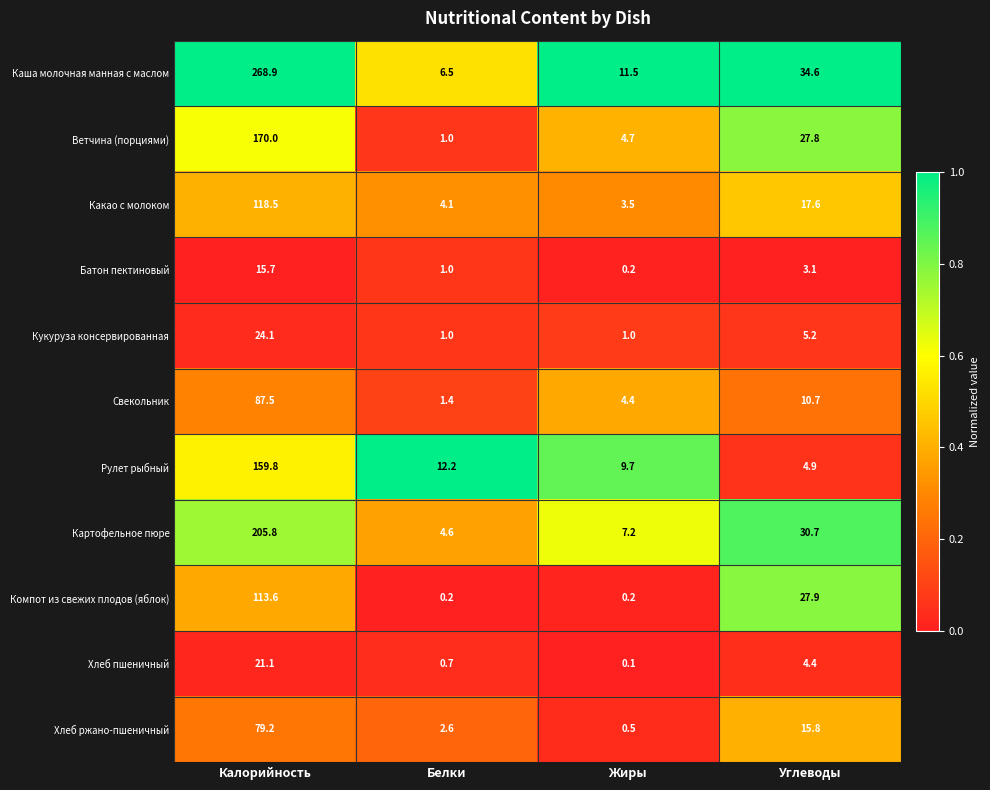

At which category does the chart reach its peak across all series?

Калорийность